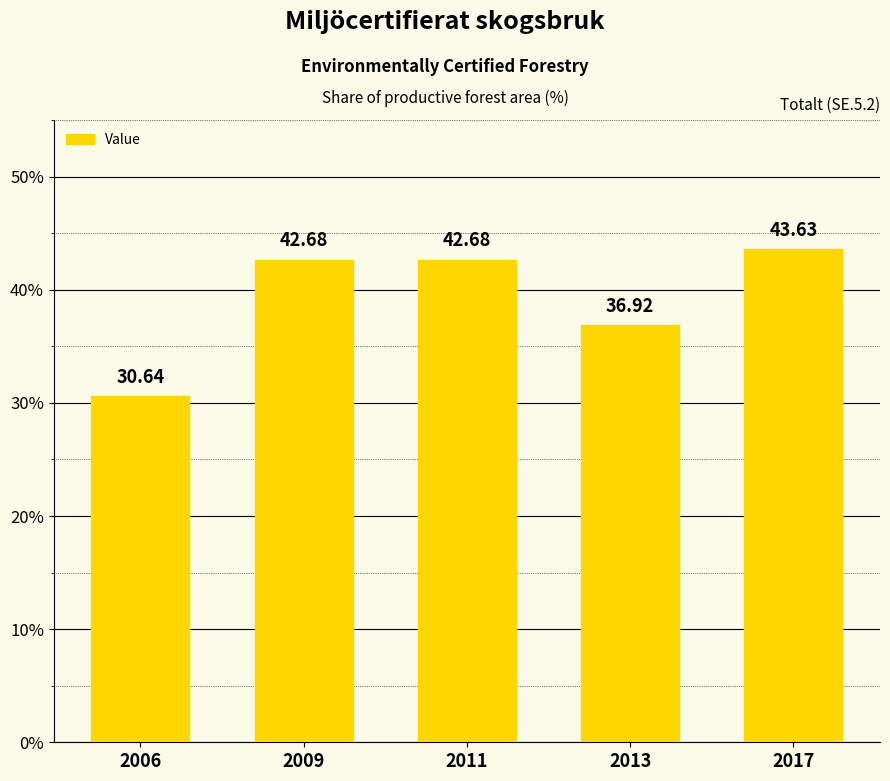

Are the bars horizontal?

No